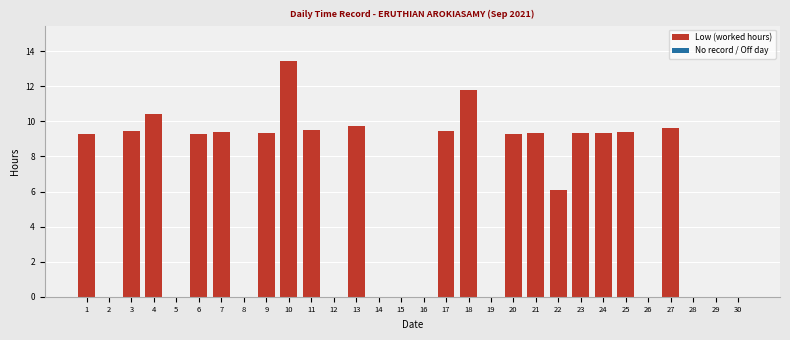

What is the sum of the values at 25 and 10?

22.8